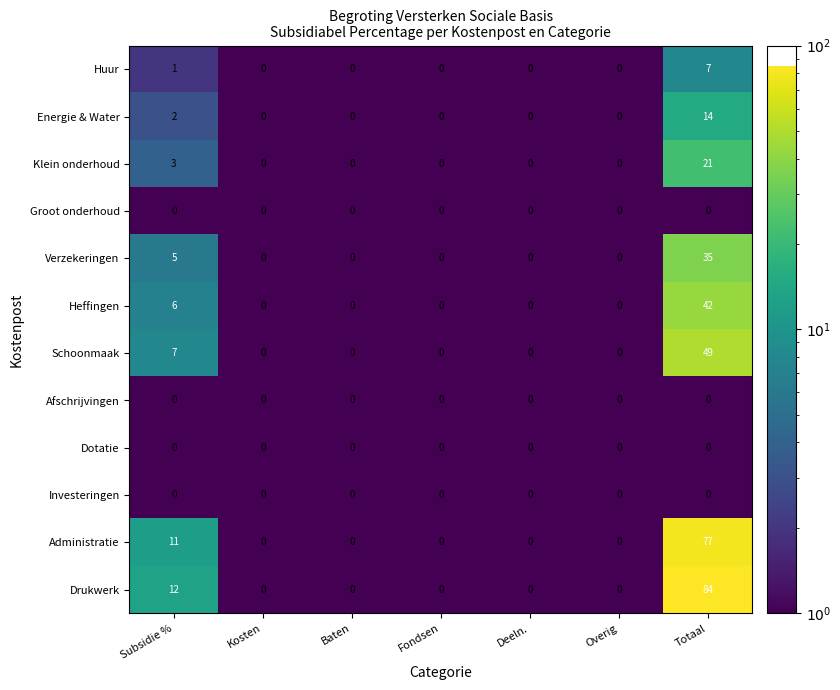

At which category is the sum across all series the highest?

Totaal